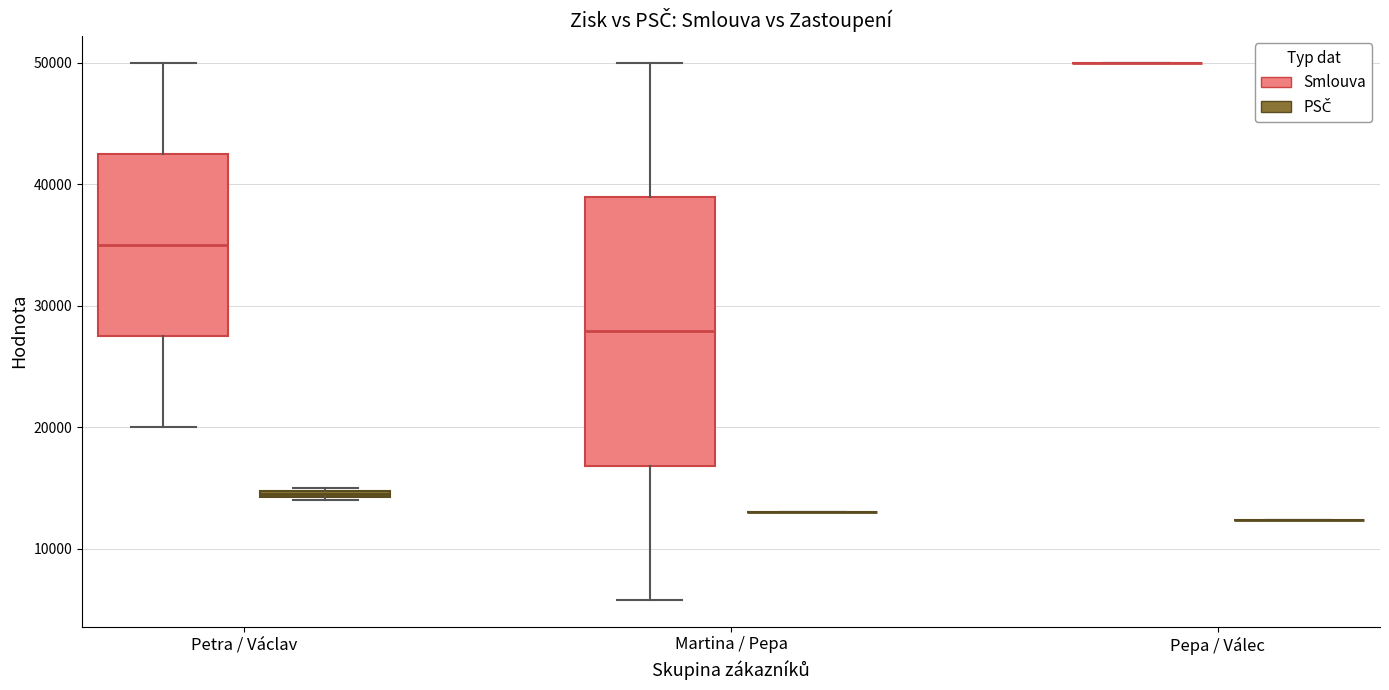

Comparing the boxes themselves (not the whiskers), which one is the tallest?

Martina / Pepa (Smlouva)